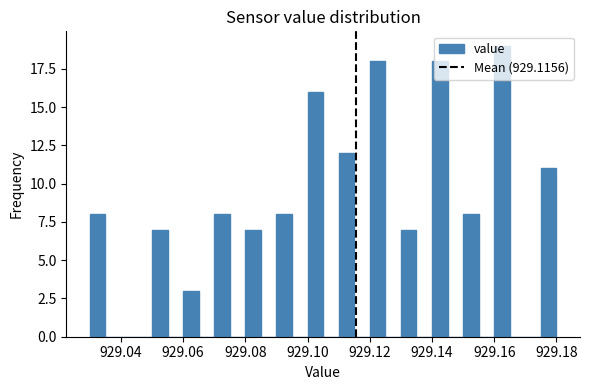

Read against the x-axis, roughly where is the centre of the tallest bar?

929.162